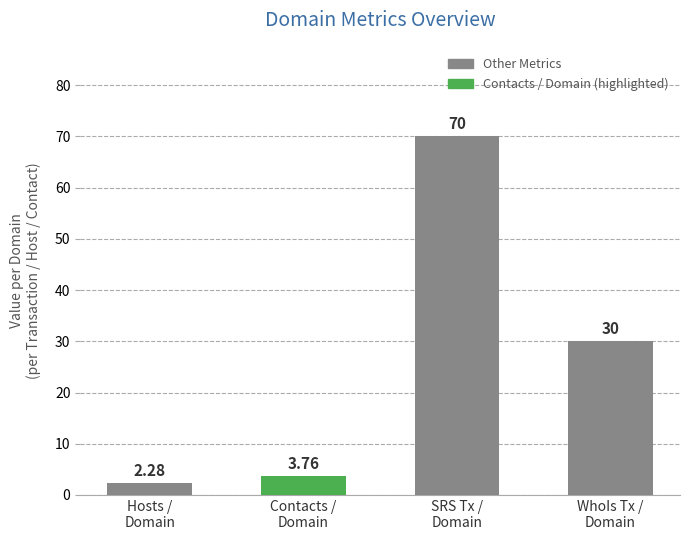

What is the label of the 4th bar from the left?

WhoIs Tx /
Domain